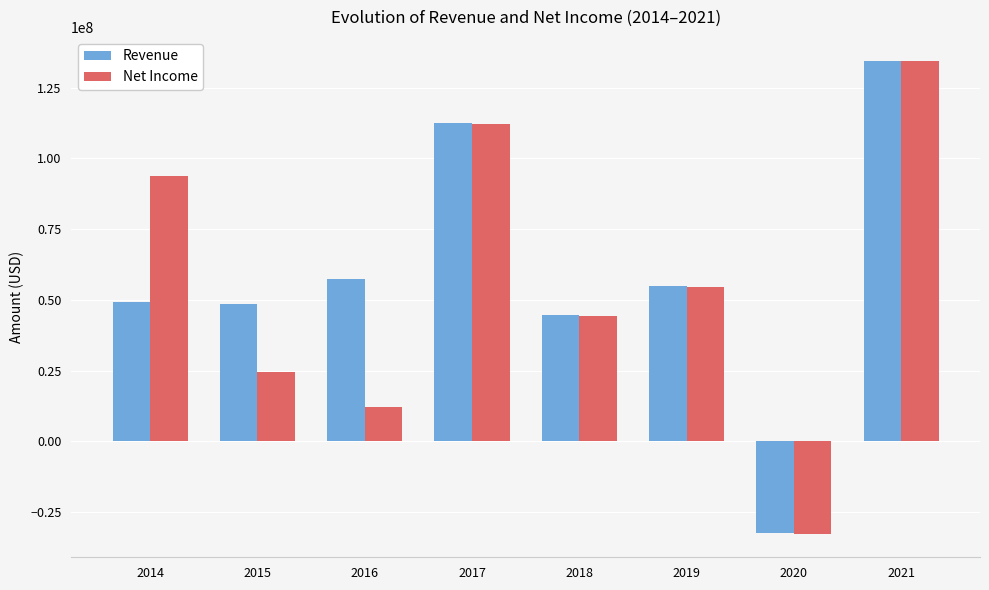

How many bars are there in each group?

2